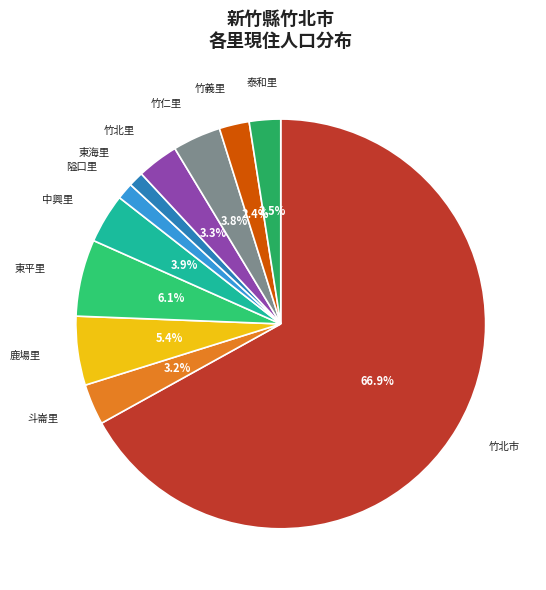

How much of the chart is everything except 竹義里?

97.6%